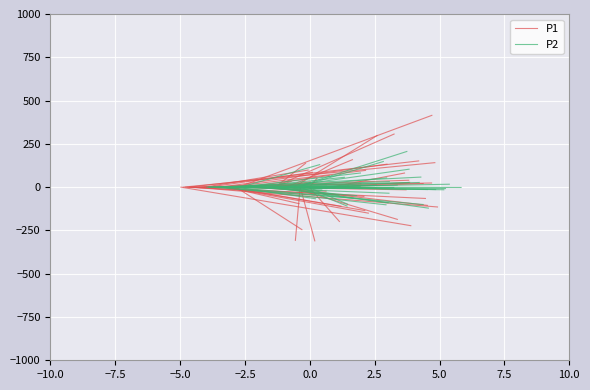

Does the chart display data point markers on the line(s)?

No